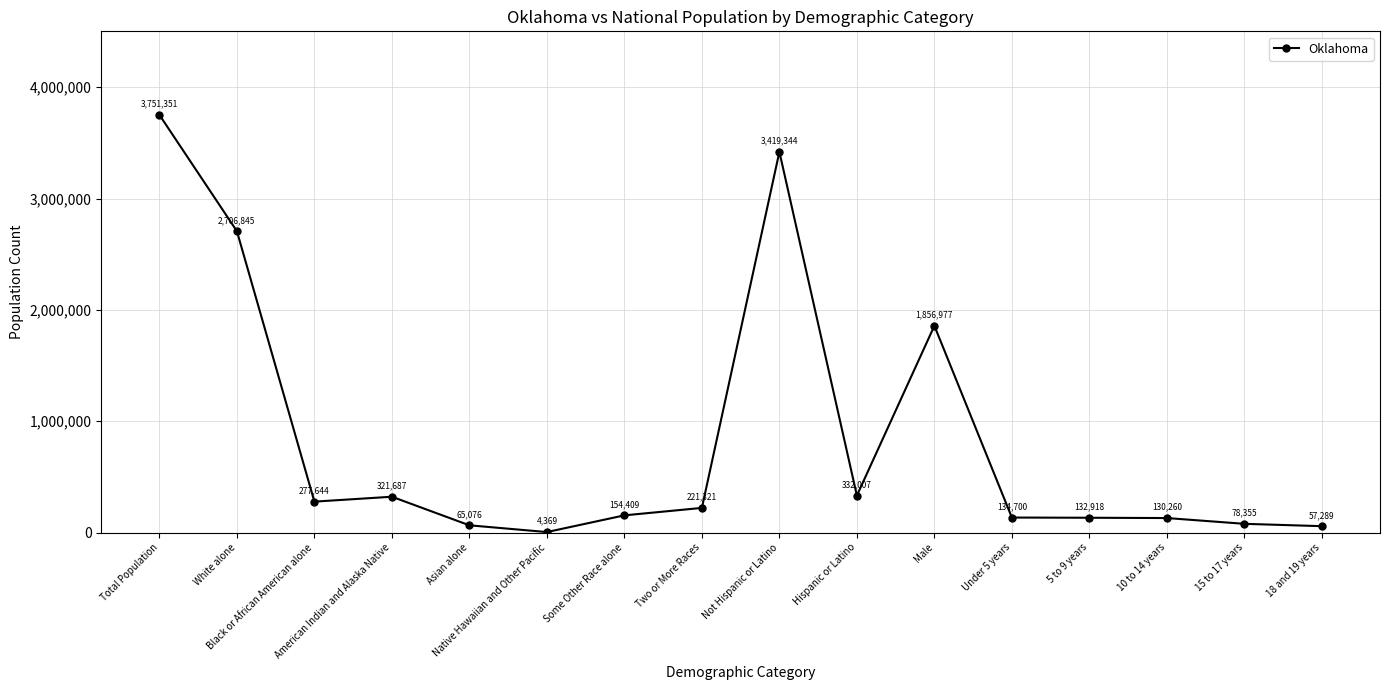

At which label does the data first exceed 221321?

Total Population